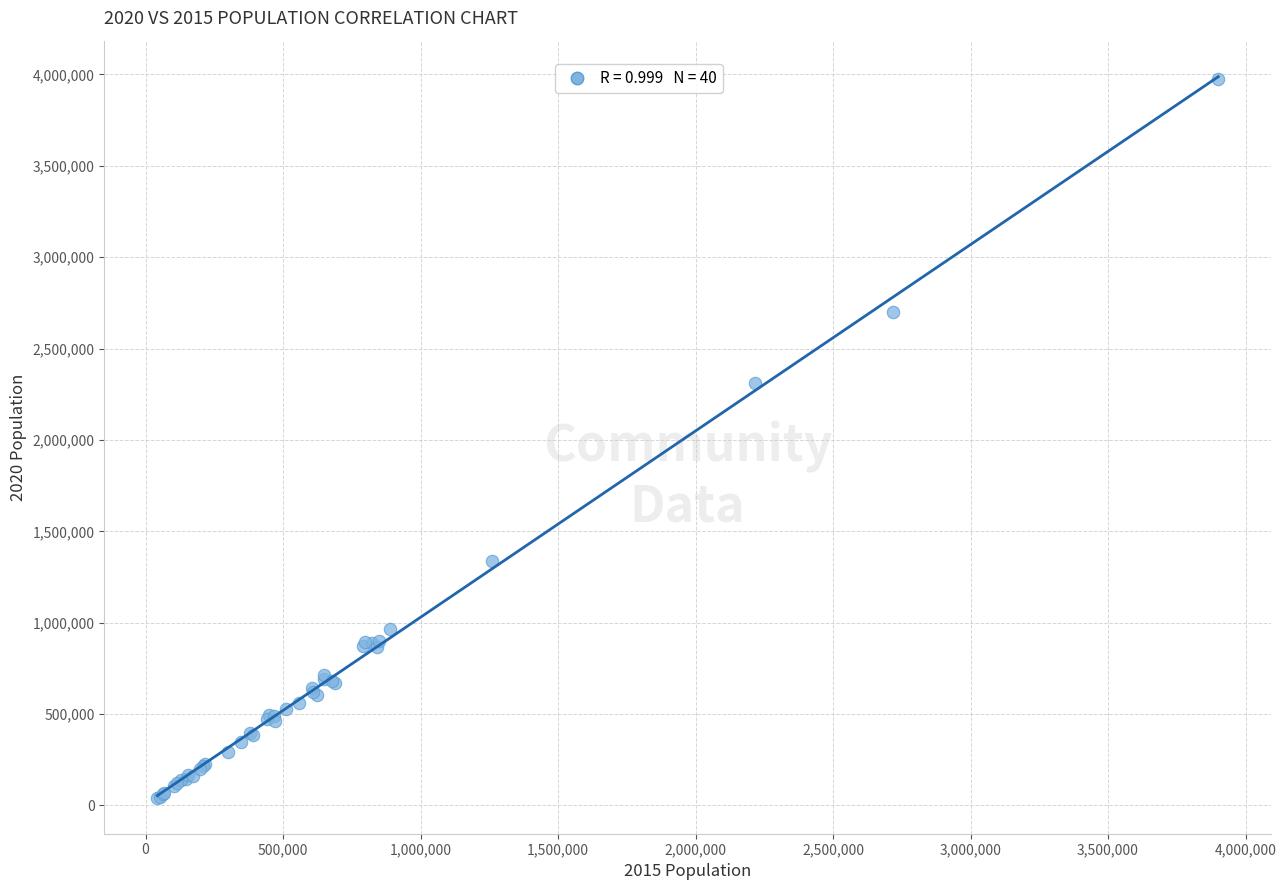

What Y value in the scatter plot is closest to 2007961?

2313238